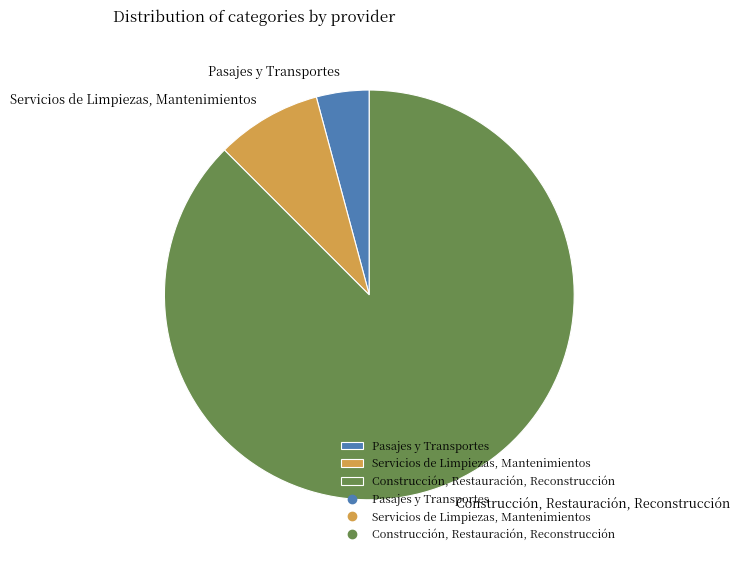

What is the smallest slice in the pie chart?

Pasajes y Transportes